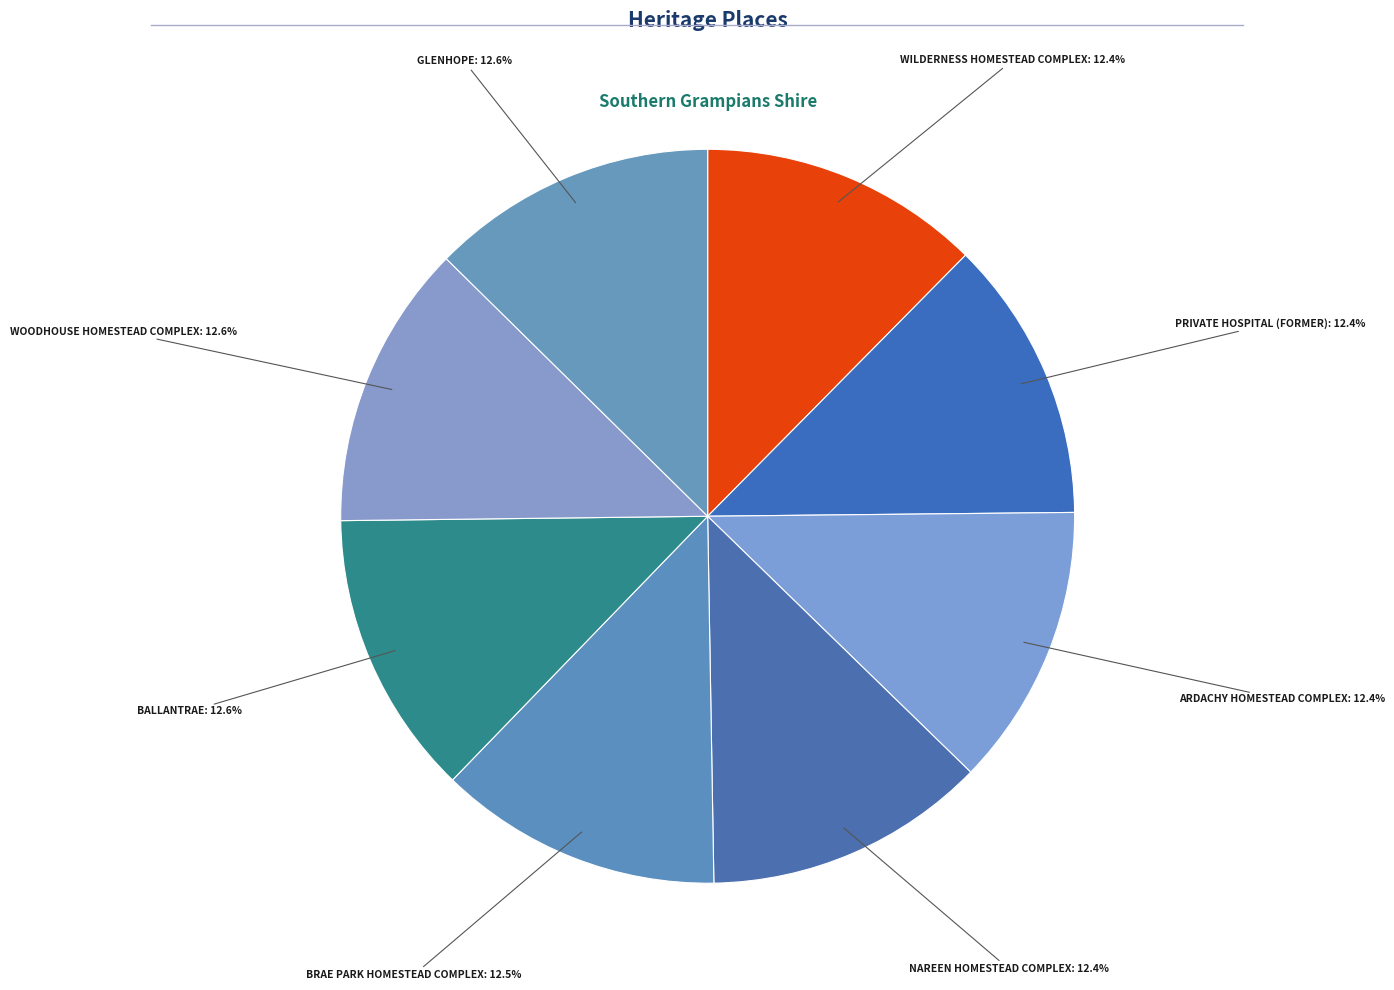

To the nearest percent, what is the combined percentage of BALLANTRAE and WILDERNESS HOMESTEAD COMPLEX?

25%